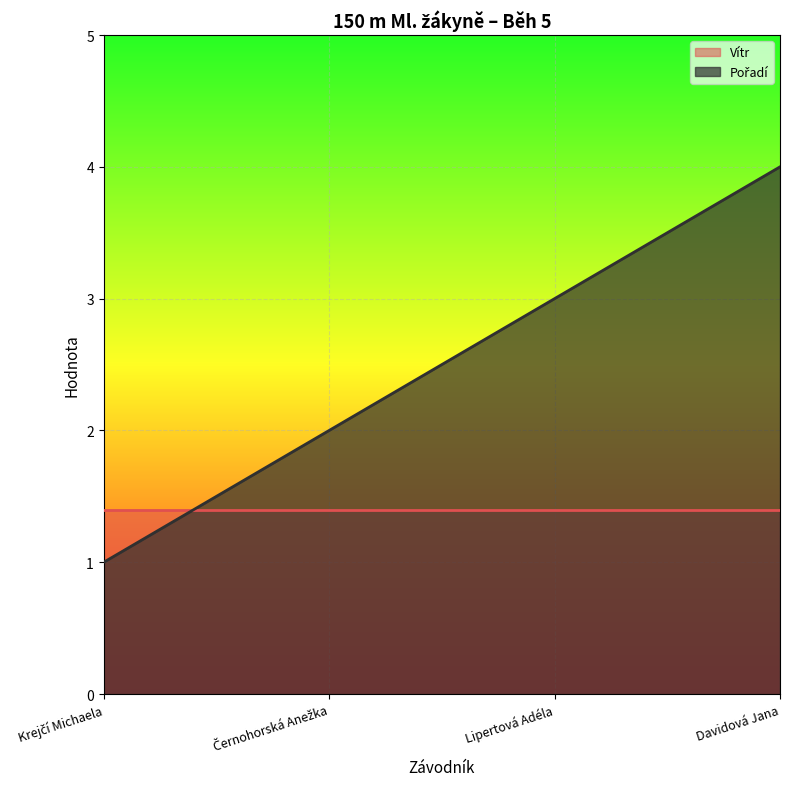

Rank the categories by value from highest to lowest.

Davidová Jana, Lipertová Adéla, Černohorská Anežka, Krejčí Michaela